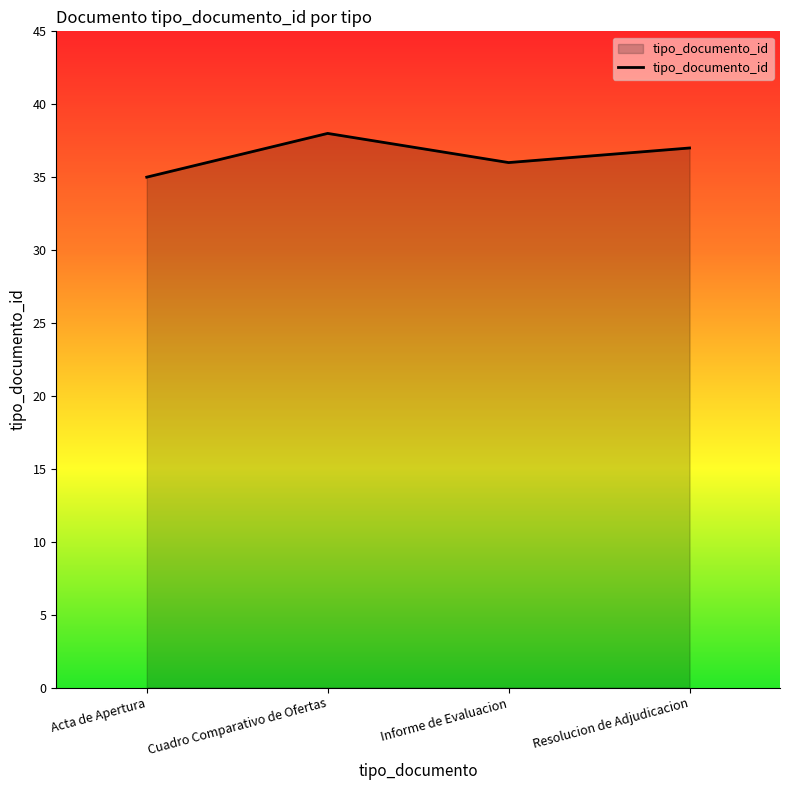

Reading left to right, what are all the values shown in this chart?

35	38	36	37